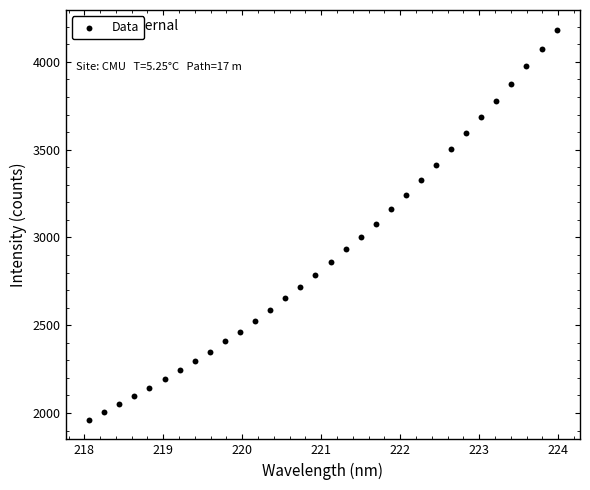

What is the range of Y values (max minus min)?

2223.4